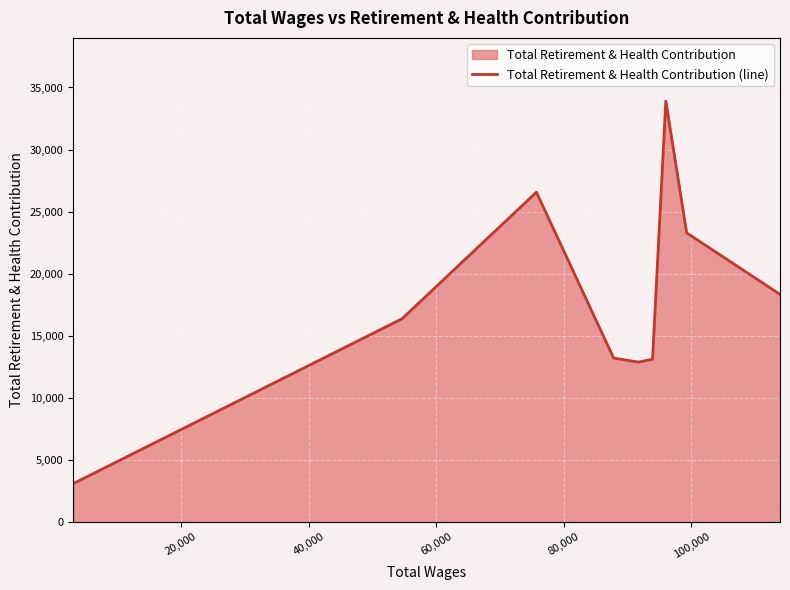

What is the value of the 8th point from the left?

23292